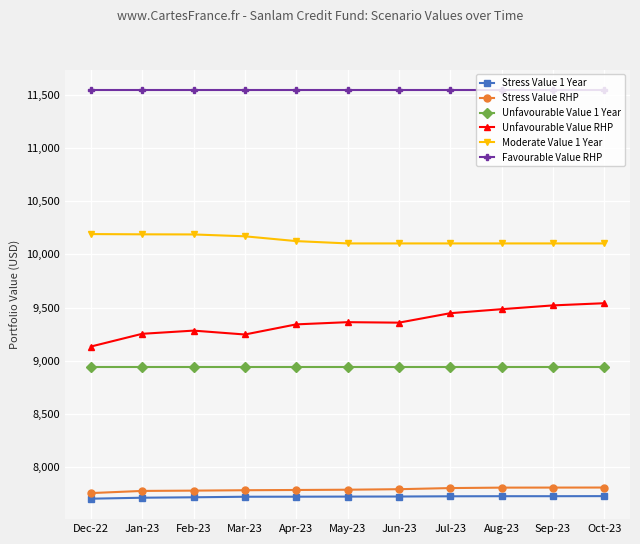

The Unfavourable Value RHP series shows 6057.6 at May-23. True or false?

False